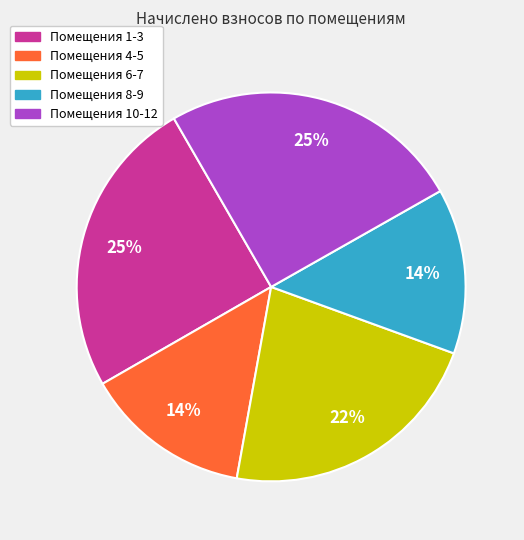

How many segments does this pie chart have?

5